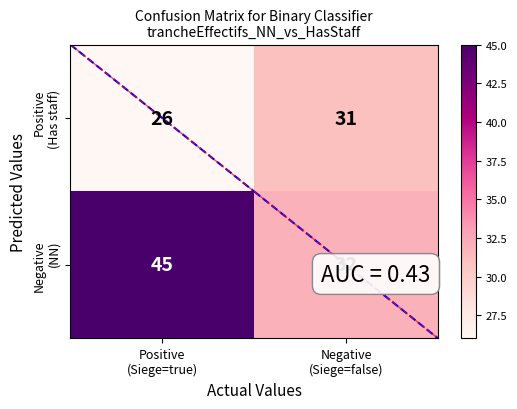

What is the spread (max minus min) of values at Negative
(Siege=false)?

1